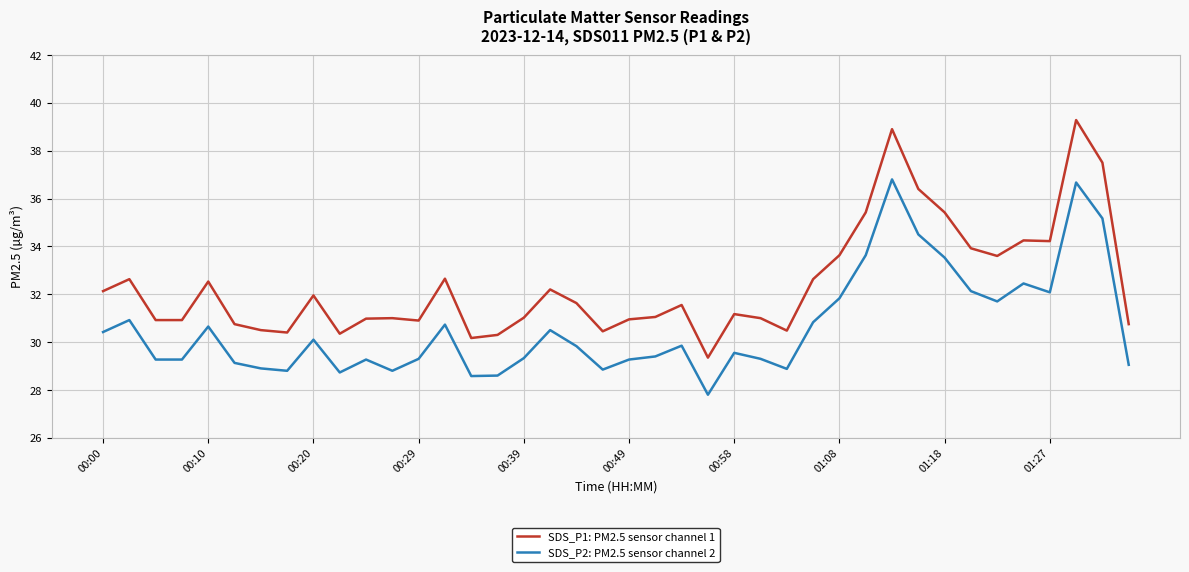

List the series in order of their peak value, highest first.

SDS_P1: PM2.5 sensor channel 1, SDS_P2: PM2.5 sensor channel 2